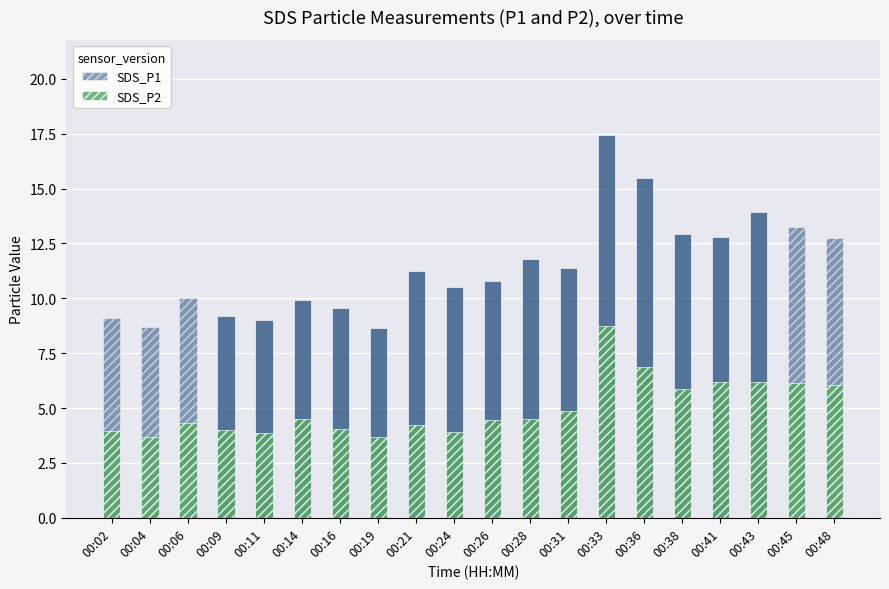

Reading right to left, what are all the values shown in this chart?

SDS_P1: 00:48=12.7	00:45=13.2	00:43=13.9	00:41=12.8	00:38=12.9	00:36=15.5	00:33=17.4	00:31=11.4	00:28=11.8	00:26=10.8	00:24=10.5	00:21=11.2	00:19=8.7	00:16=9.6	00:14=9.9	00:11=9.0	00:09=9.2	00:06=10.0	00:04=8.7	00:02=9.1
SDS_P2: 00:48=6.0	00:45=6.1	00:43=6.2	00:41=6.2	00:38=5.9	00:36=6.9	00:33=8.7	00:31=4.9	00:28=4.5	00:26=4.5	00:24=3.9	00:21=4.2	00:19=3.7	00:16=4.0	00:14=4.5	00:11=3.9	00:09=4.0	00:06=4.3	00:04=3.7	00:02=4.0